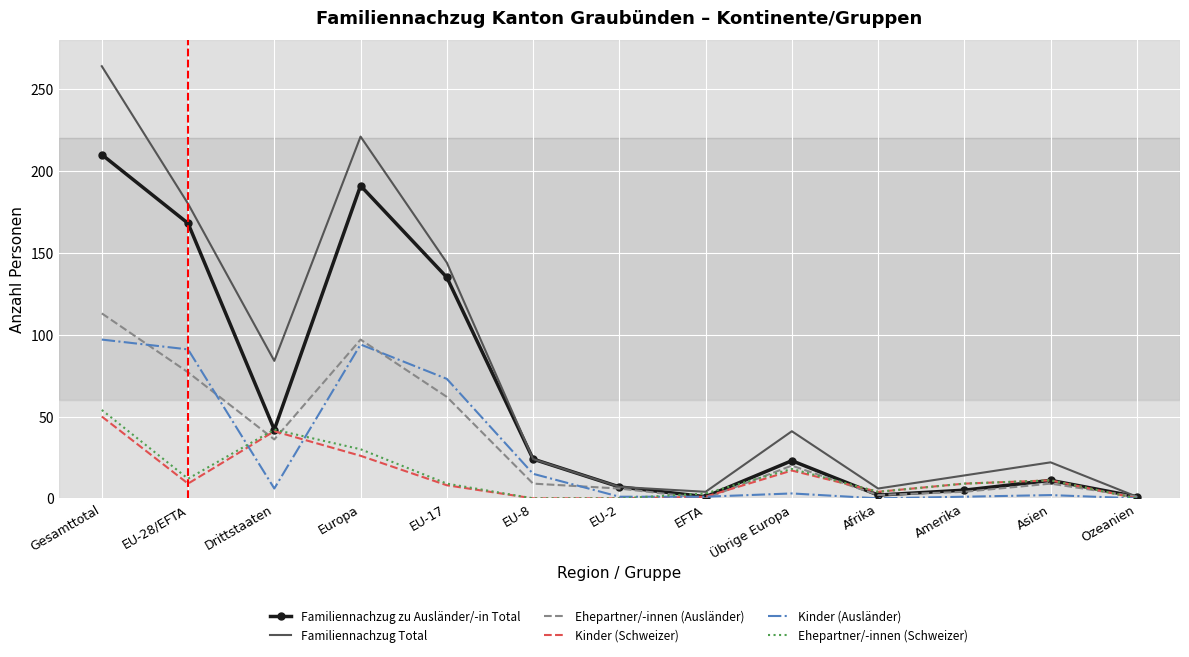

Which series has the largest range (max minus min)?

Familiennachzug Total